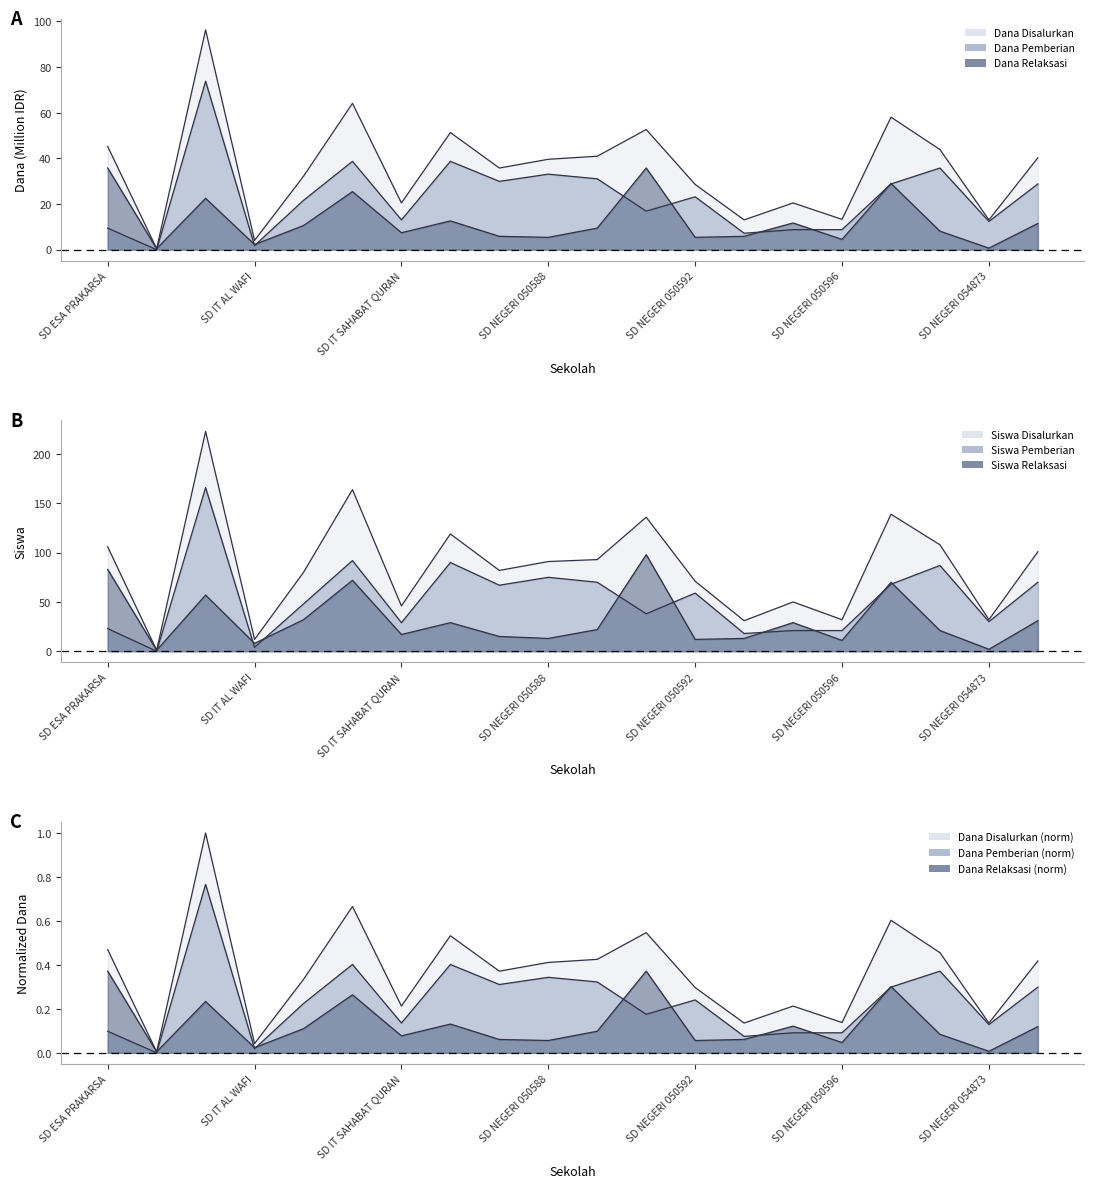

At which label is Dana Pemberian closest to 36?

SD NEGERI 053969